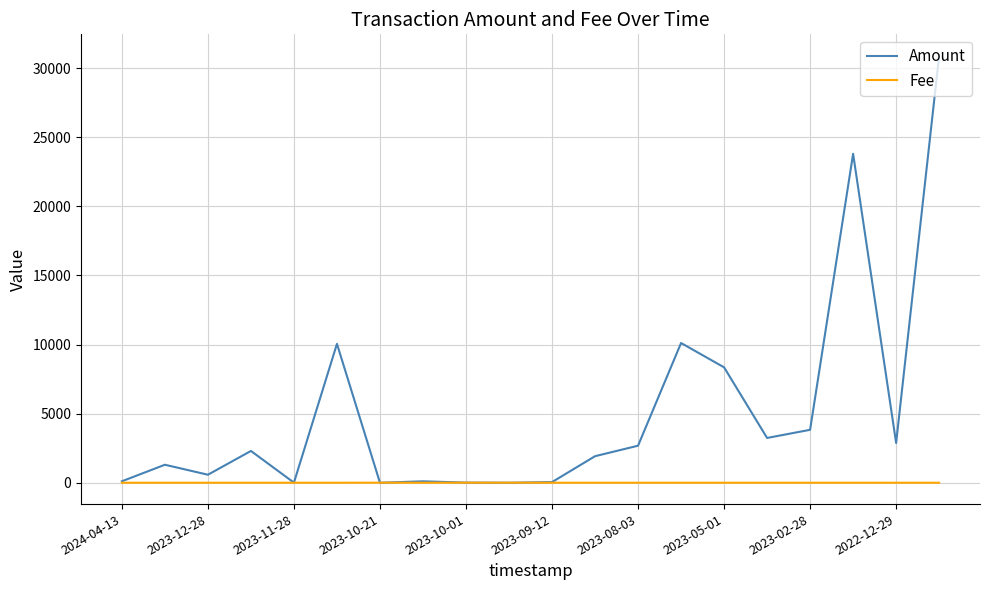

Which series has the largest range (max minus min)?

Amount